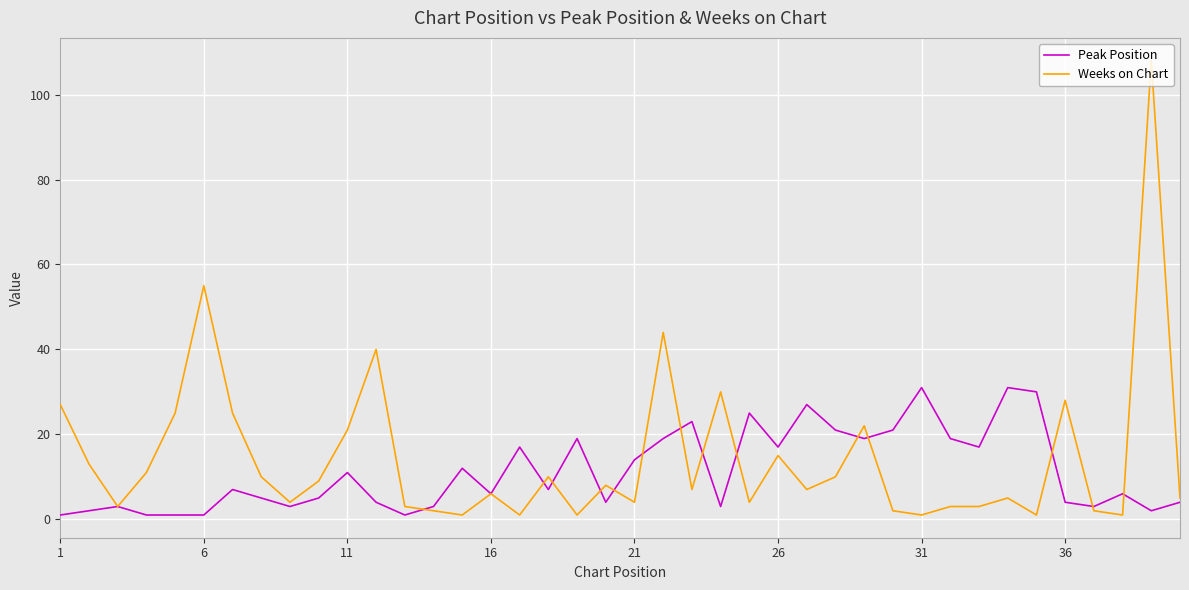

Which series has the largest range (max minus min)?

Weeks on Chart